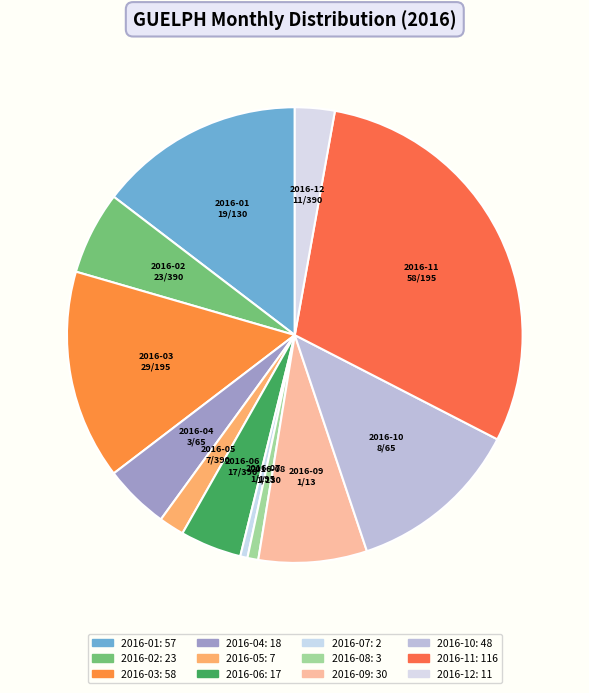

How many slices are in this pie chart?

12